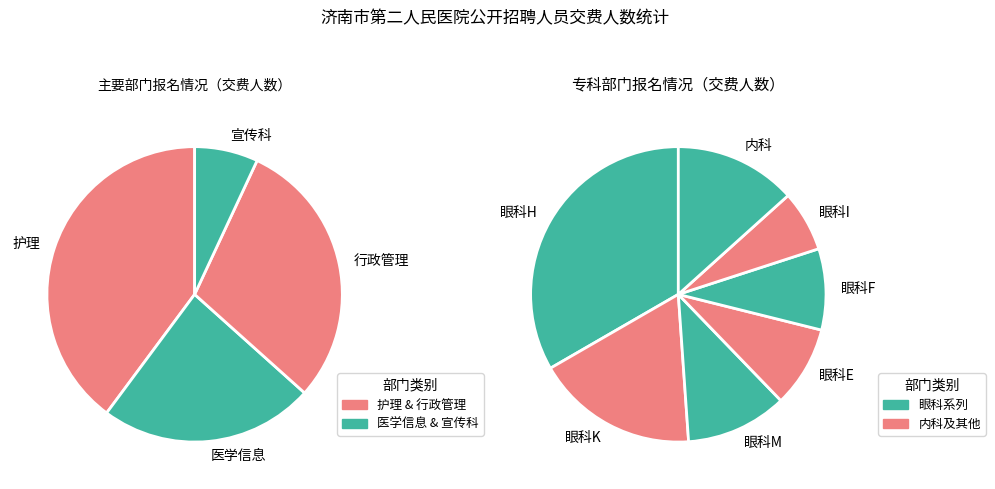

How many slices are in this pie chart?

11